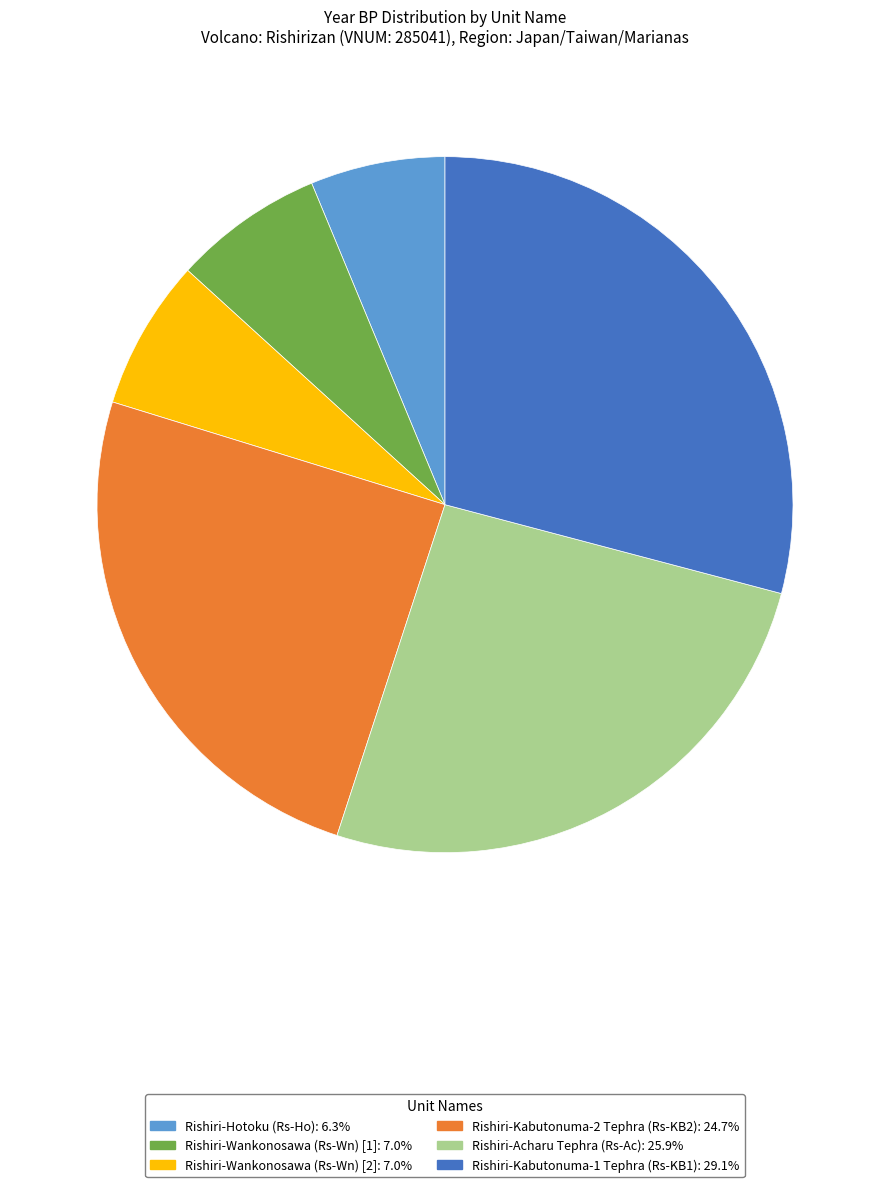

Is it true that Rishiri-Kabutonuma-2 Tephra (Rs-KB2) is 16% of the pie?

False